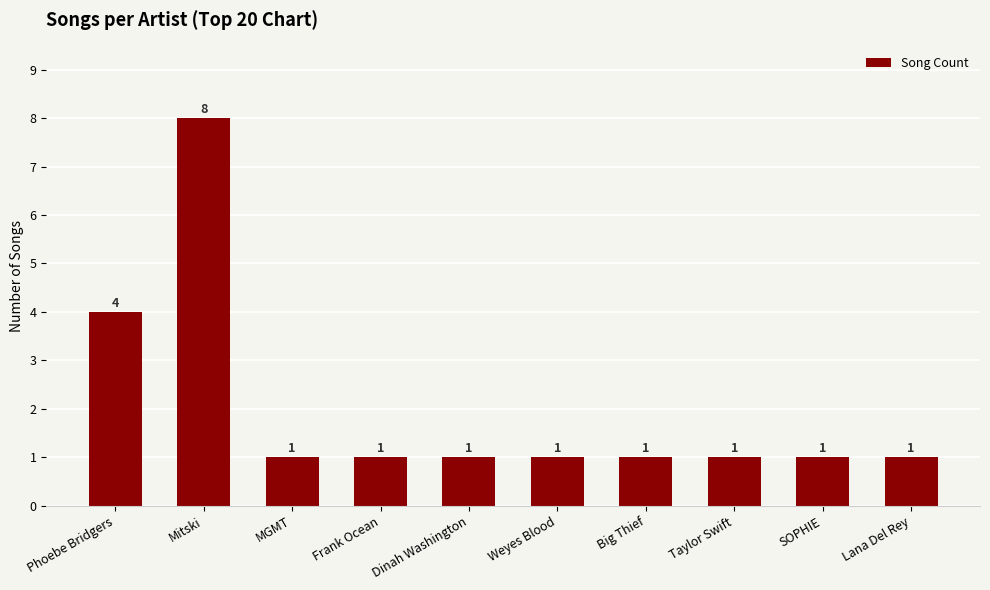

Count the number of values greater than 1.

2